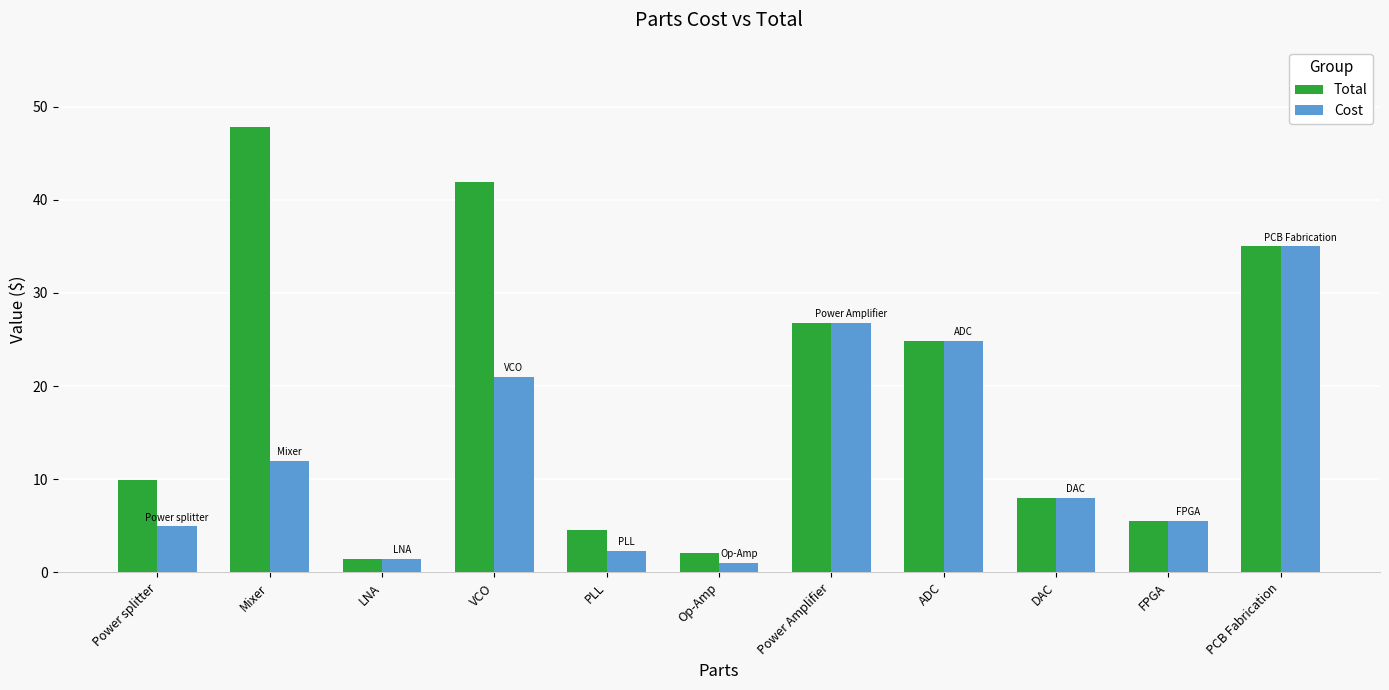

What is the label of the 6th bar from the right?

Op-Amp